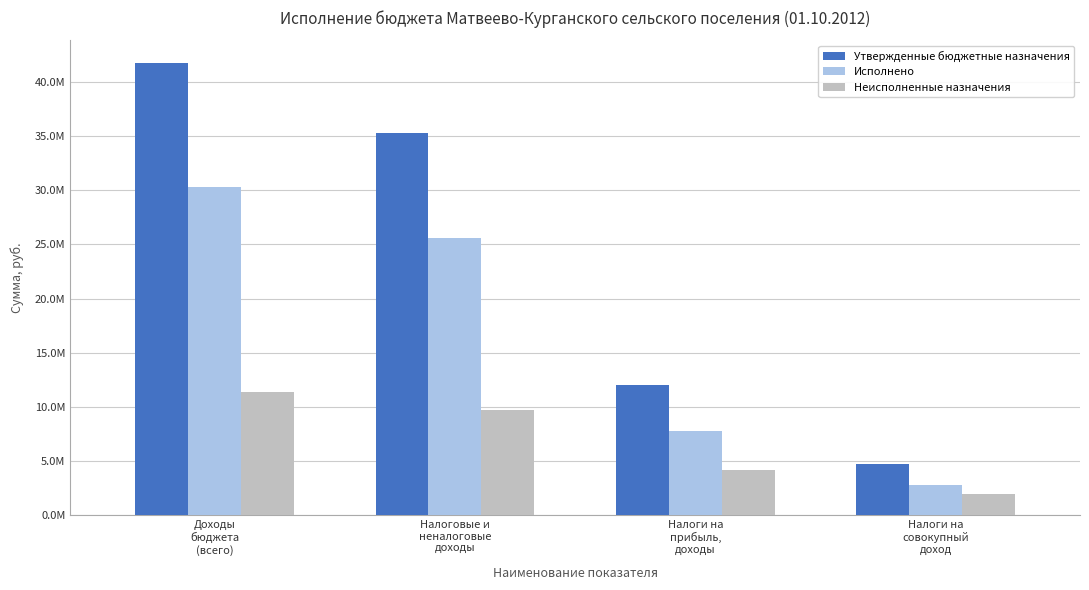

What are all the series names shown in the legend?

Утвержденные бюджетные назначения, Исполнено, Неисполненные назначения